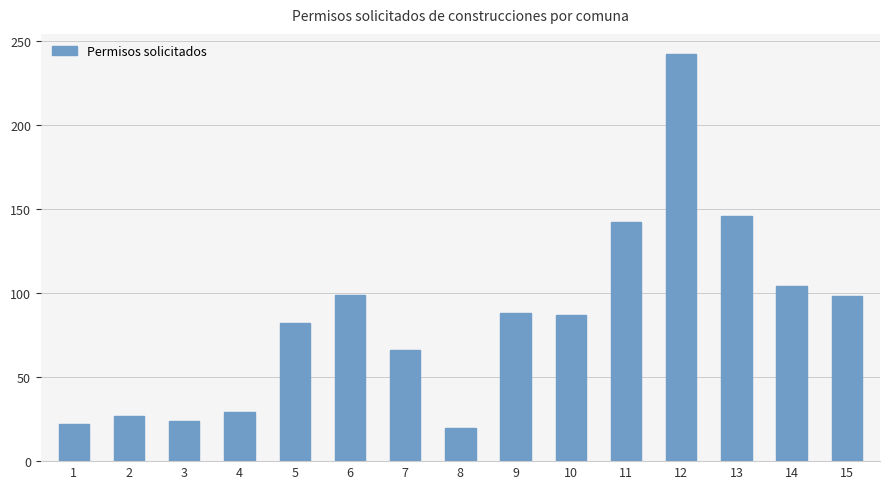

What is the sum of all values?

1276